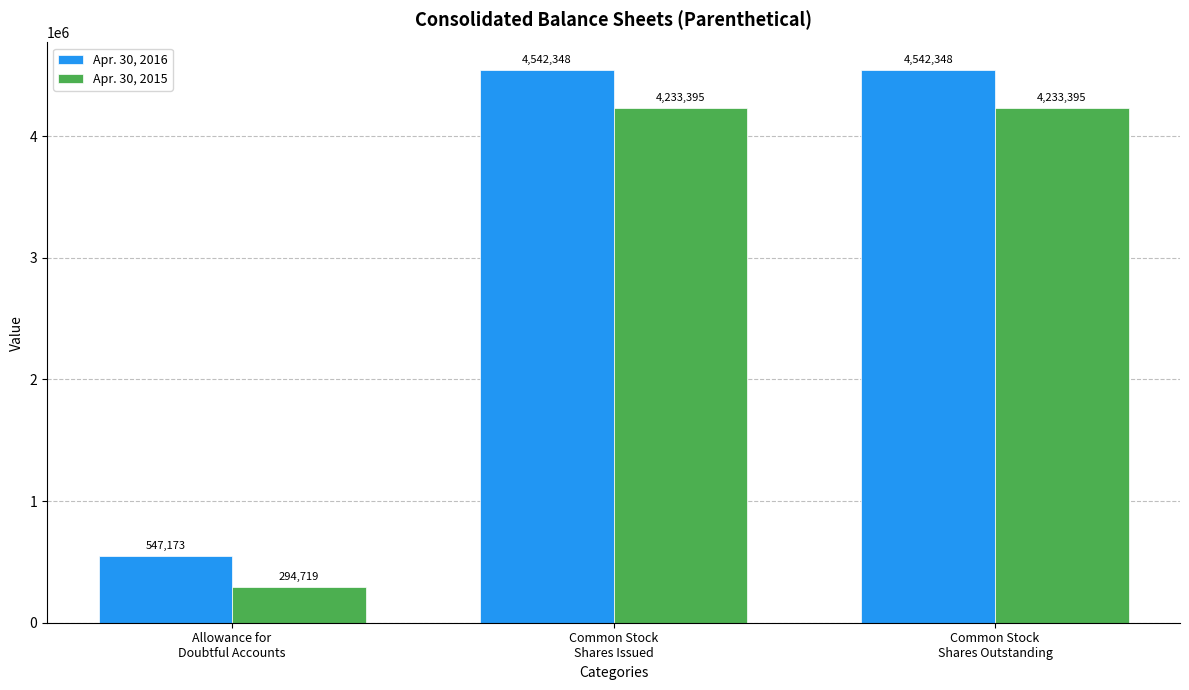

What is the label of the 2nd bar from the left?

Common Stock
Shares Issued